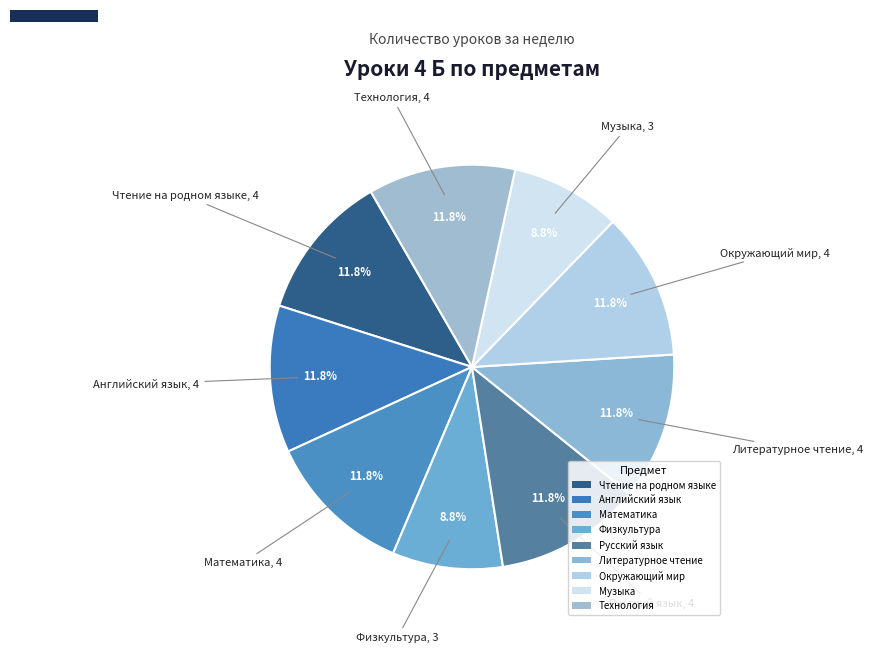

Rank the categories by value from highest to lowest.

Чтение на родном языке, Английский язык, Математика, Русский язык, Литературное чтение, Окружающий мир, Технология, Физкультура, Музыка